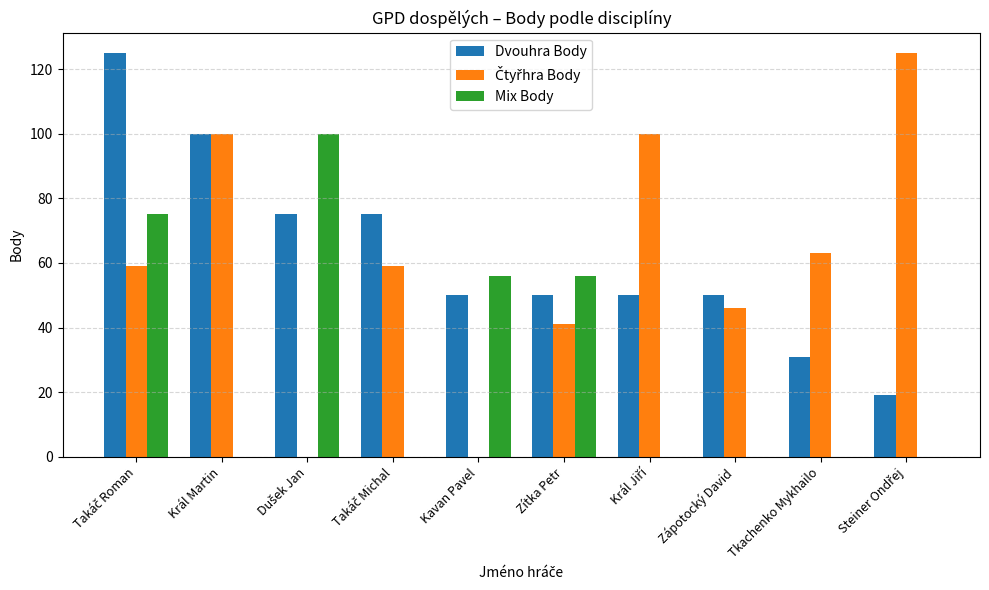

Does the chart contain stacked bars?

No